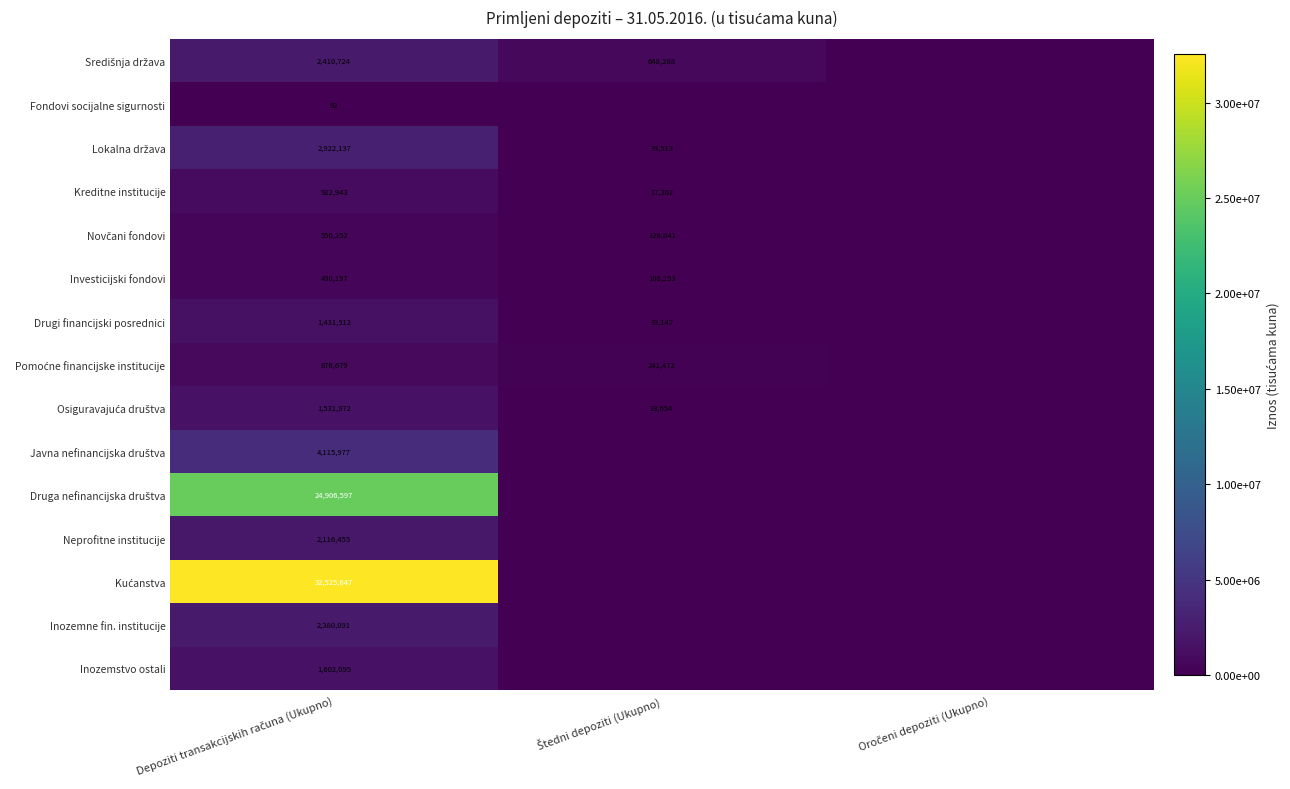

Which category has the lowest value in the Osiguravajuća društva series?

Oročeni depoziti (Ukupno)